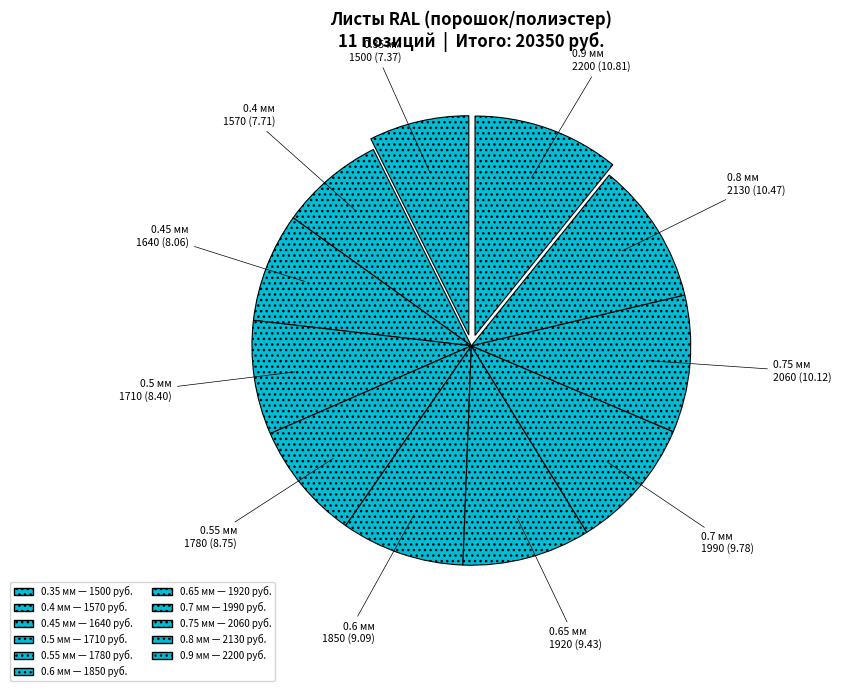

How many slices are in this pie chart?

11